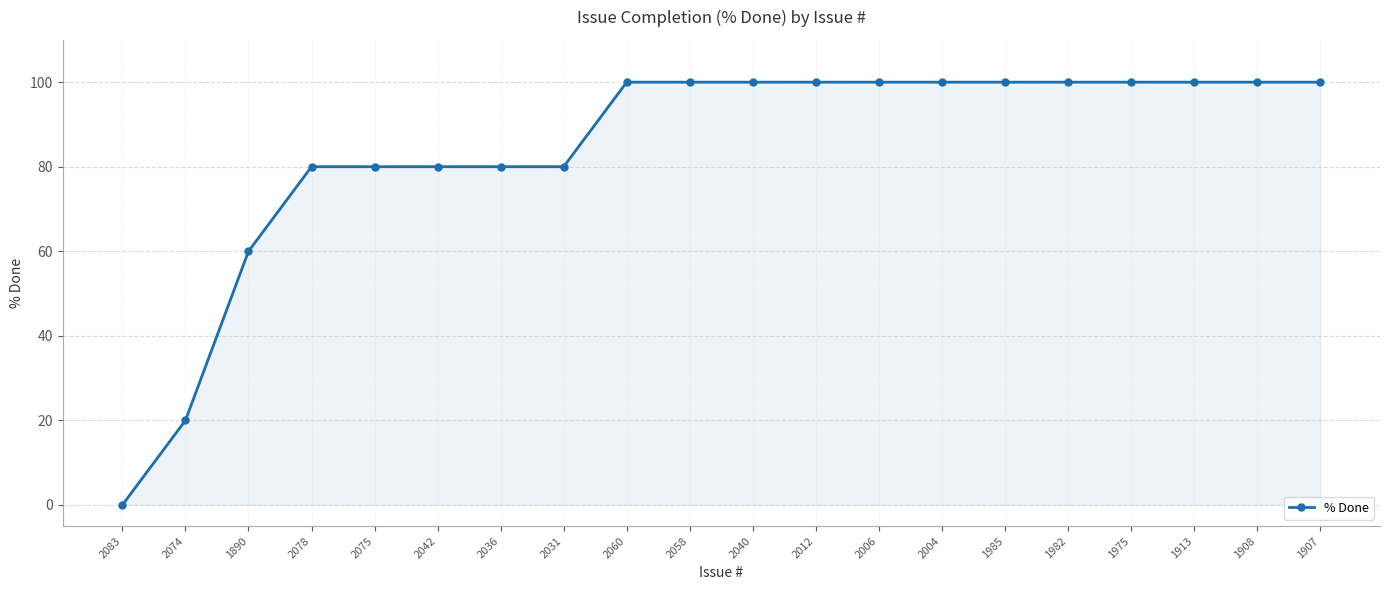

What is the change in value from 1890 to 2004?

+40